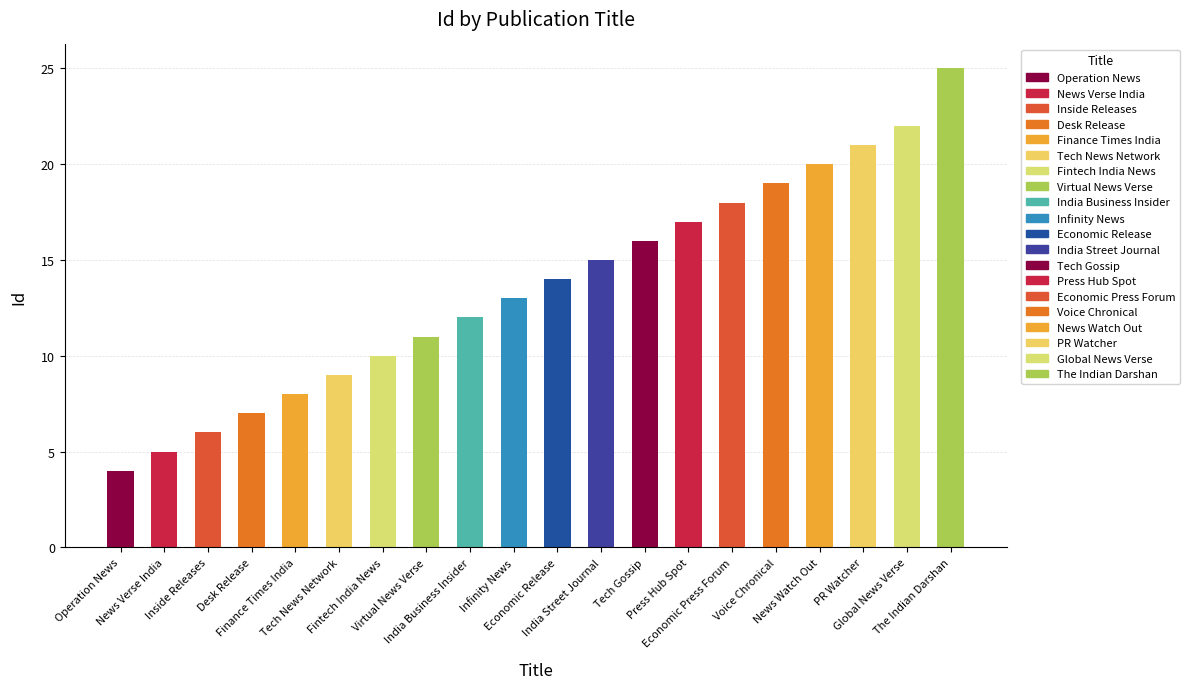

Reading right to left, extract all data points from this chart.

The Indian Darshan=25	Global News Verse=22	PR Watcher=21	News Watch Out=20	Voice Chronical=19	Economic Press Forum=18	Press Hub Spot=17	Tech Gossip=16	India Street Journal=15	Economic Release=14	Infinity News=13	India Business Insider=12	Virtual News Verse=11	Fintech India News=10	Tech News Network=9	Finance Times India=8	Desk Release=7	Inside Releases=6	News Verse India=5	Operation News=4